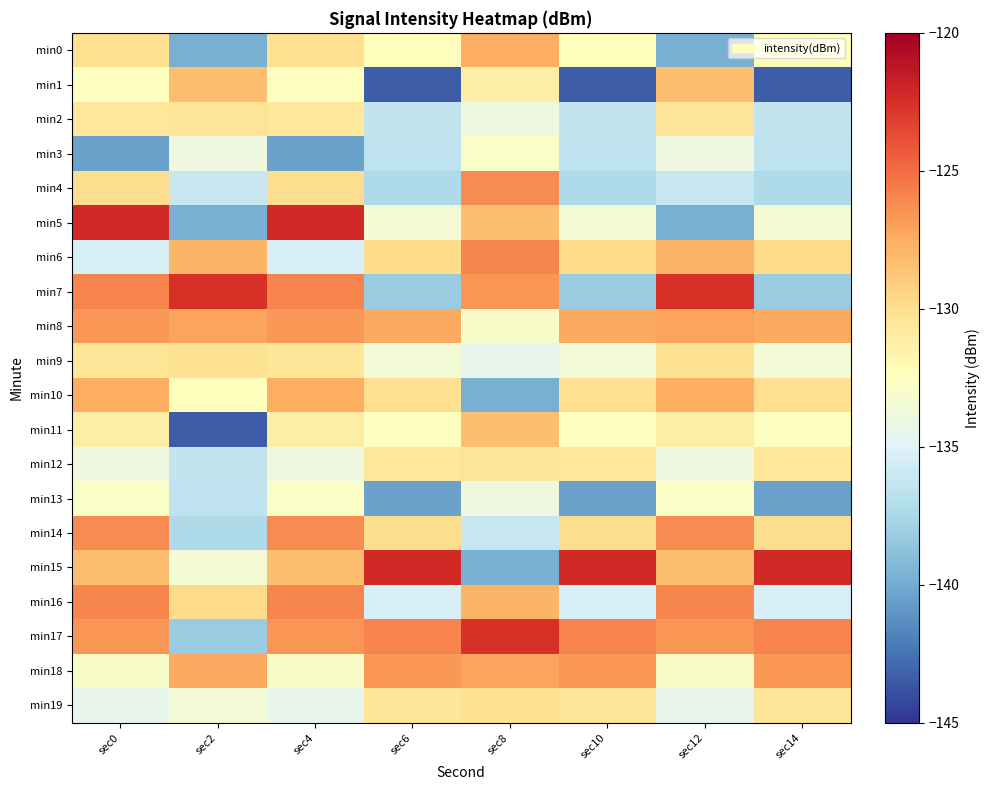

How many distinct data groups are displayed?

20